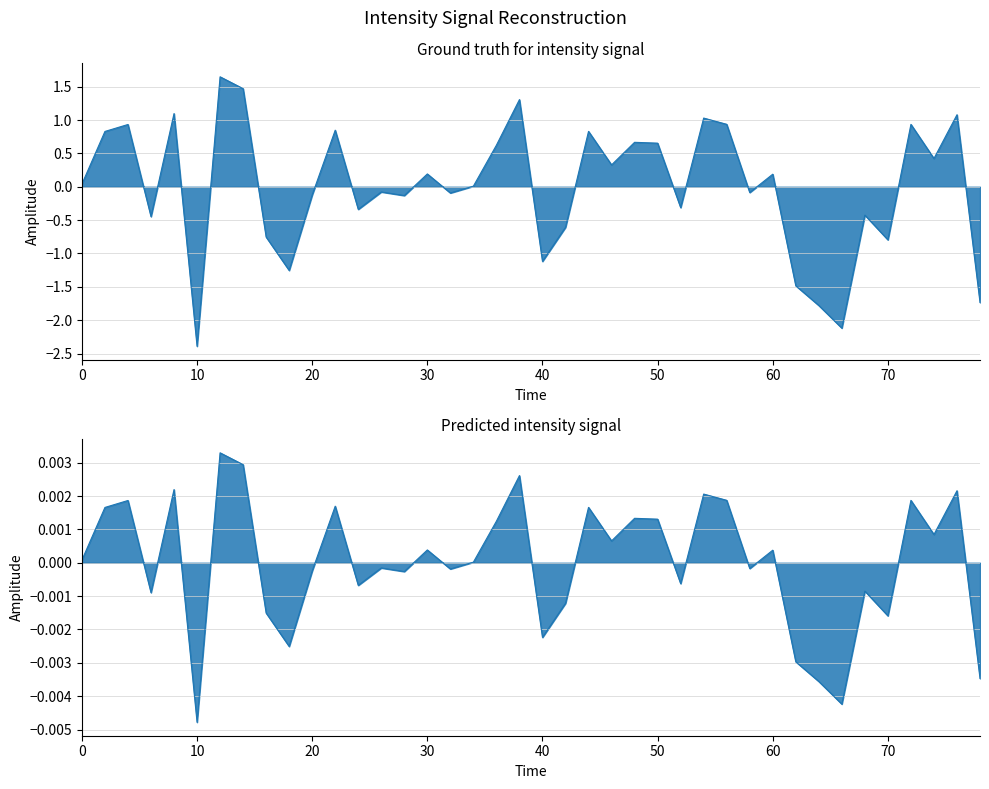

How many values are below zero?

19